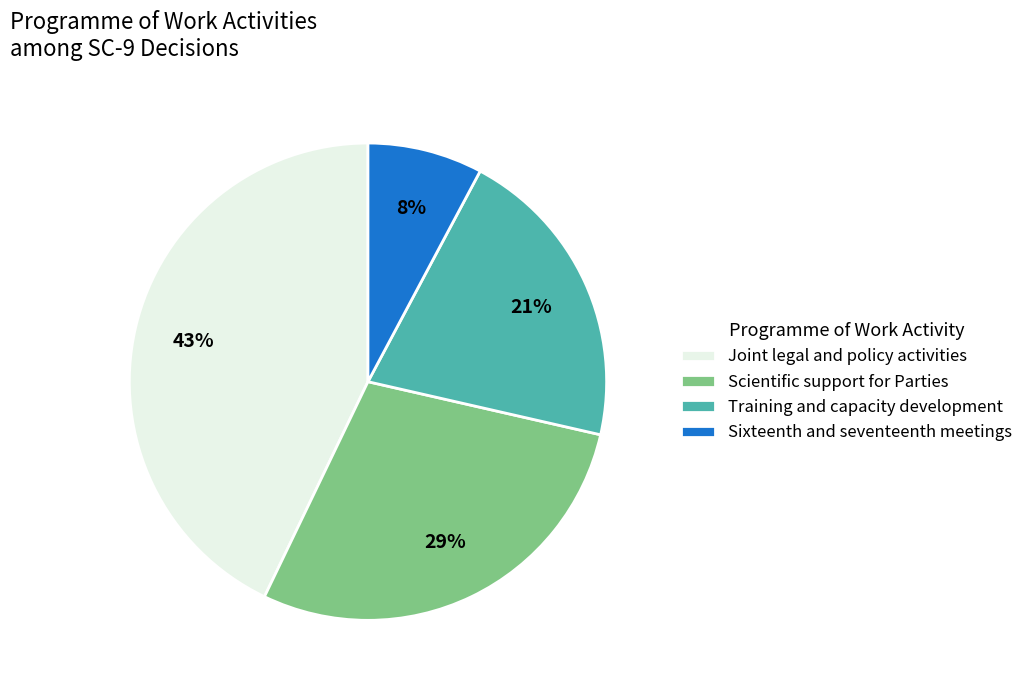

Do Joint legal and policy activities and Sixteenth and seventeenth meetings together represent more than half of the pie?

Yes